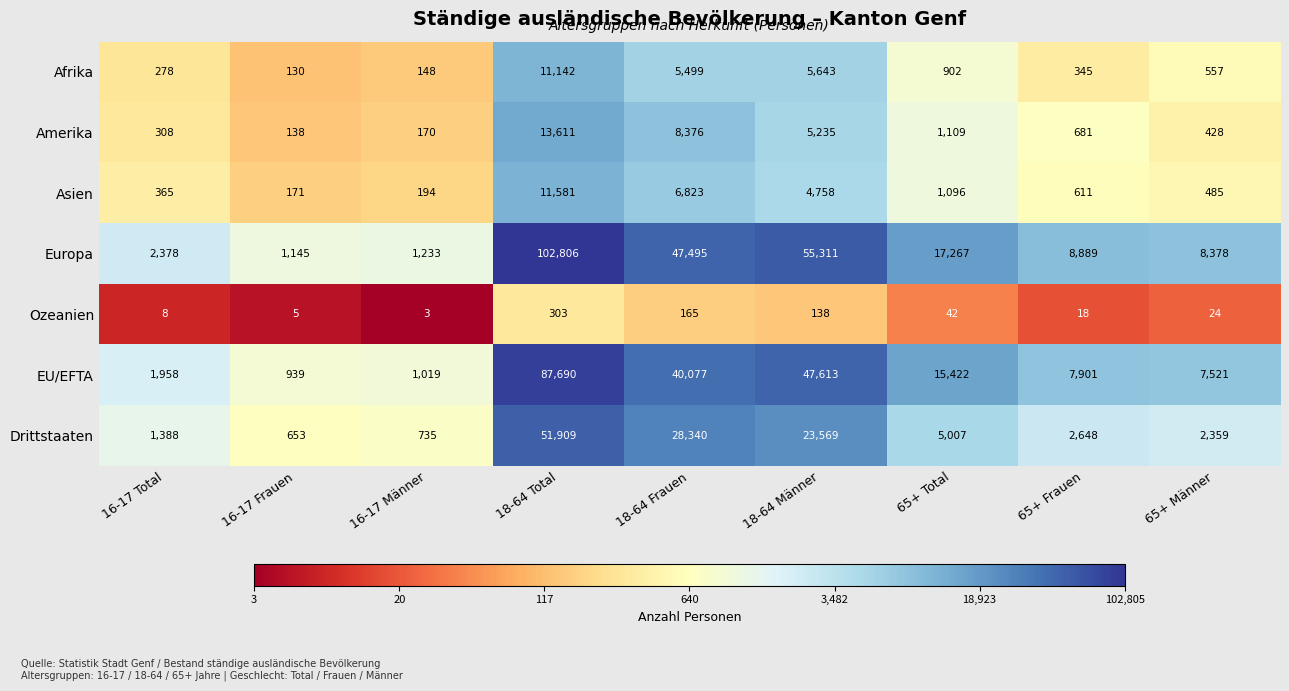

How many distinct data groups are displayed?

7